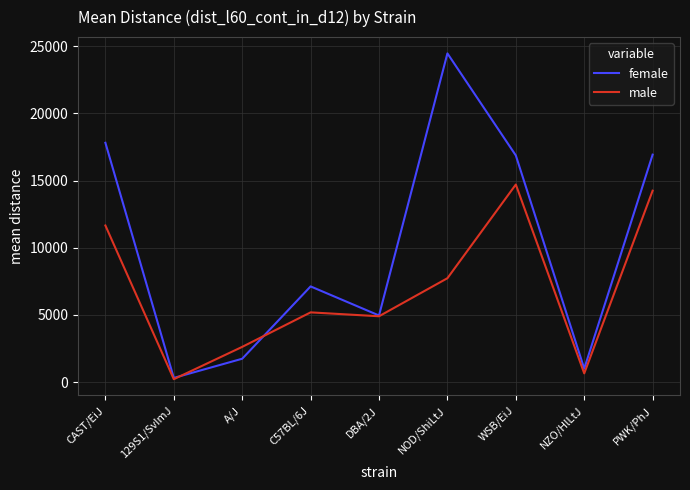

Read the female value at DBA/2J.

4956.0